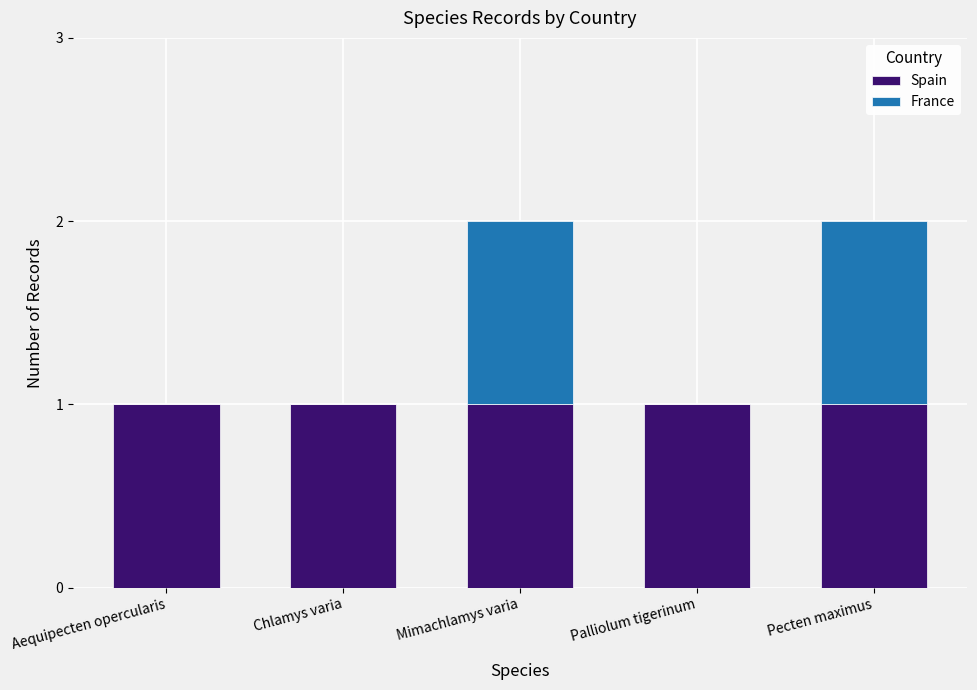

Is it true that Spain equals 1 at Chlamys varia?

True